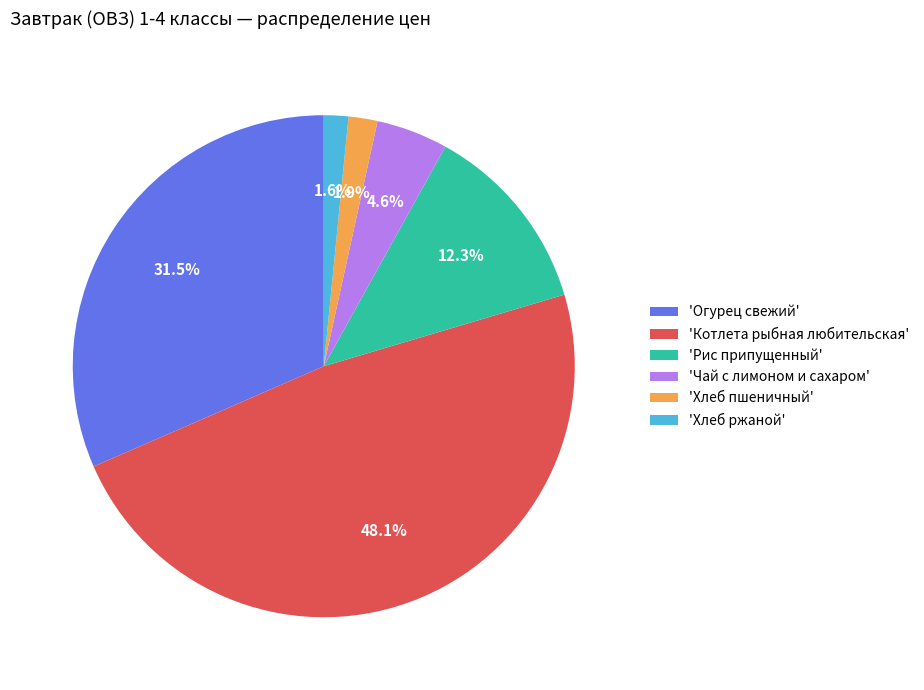

What percentage is NOT represented by 'Хлеб пшеничный'?

98.1%